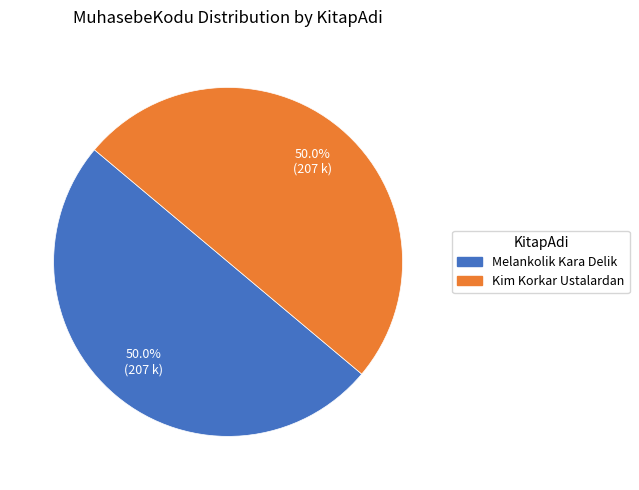

Combined, what portion of the pie is Kim Korkar Ustalardan and Melankolik Kara Delik?

100.0%